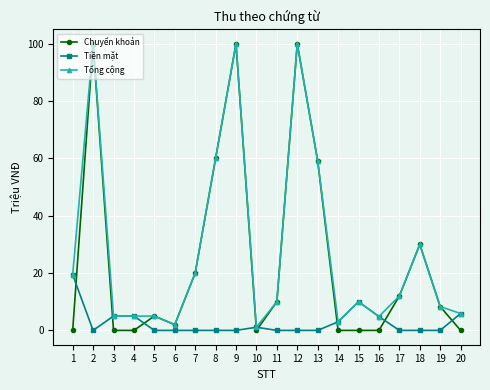

Is it true that Chuyển khoản equals 60.0 at 8?

True